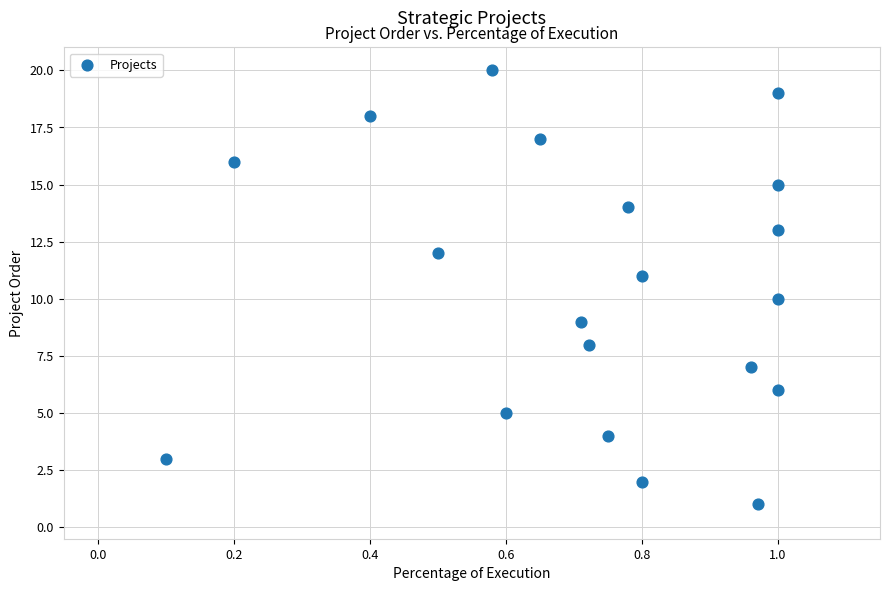

What is the range of Y values (max minus min)?

19